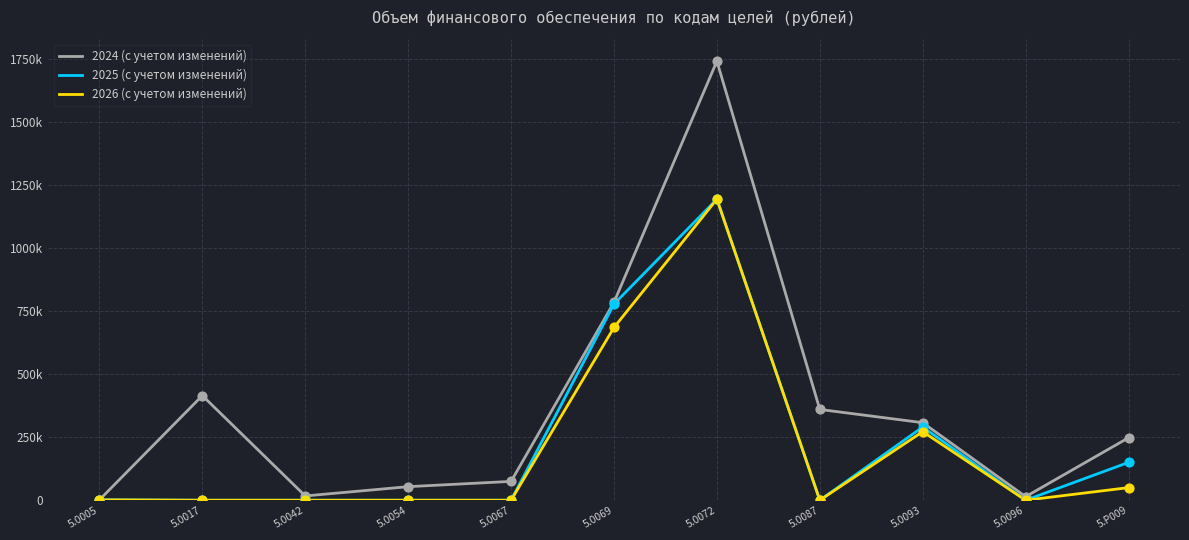

What are all the series names shown in the legend?

2024 (с учетом изменений), 2025 (с учетом изменений), 2026 (с учетом изменений)